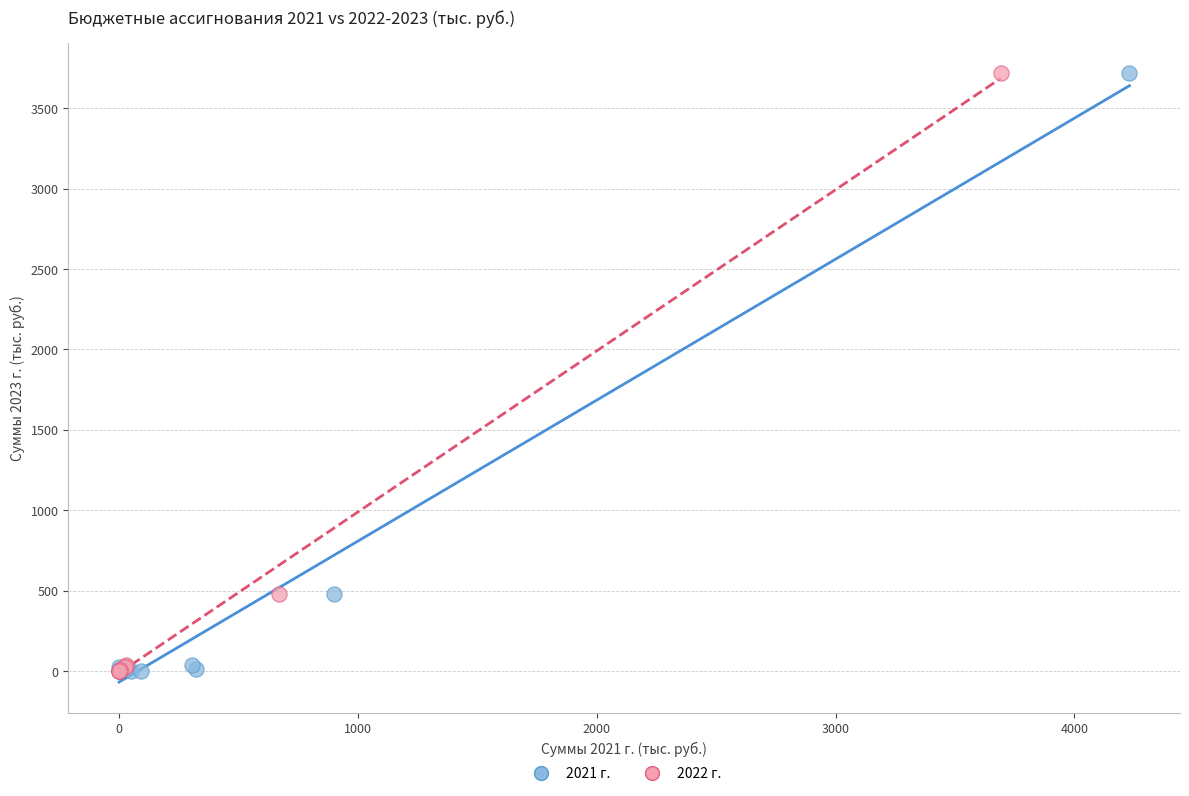

What are all the series names shown in the legend?

2021 г., 2022 г.